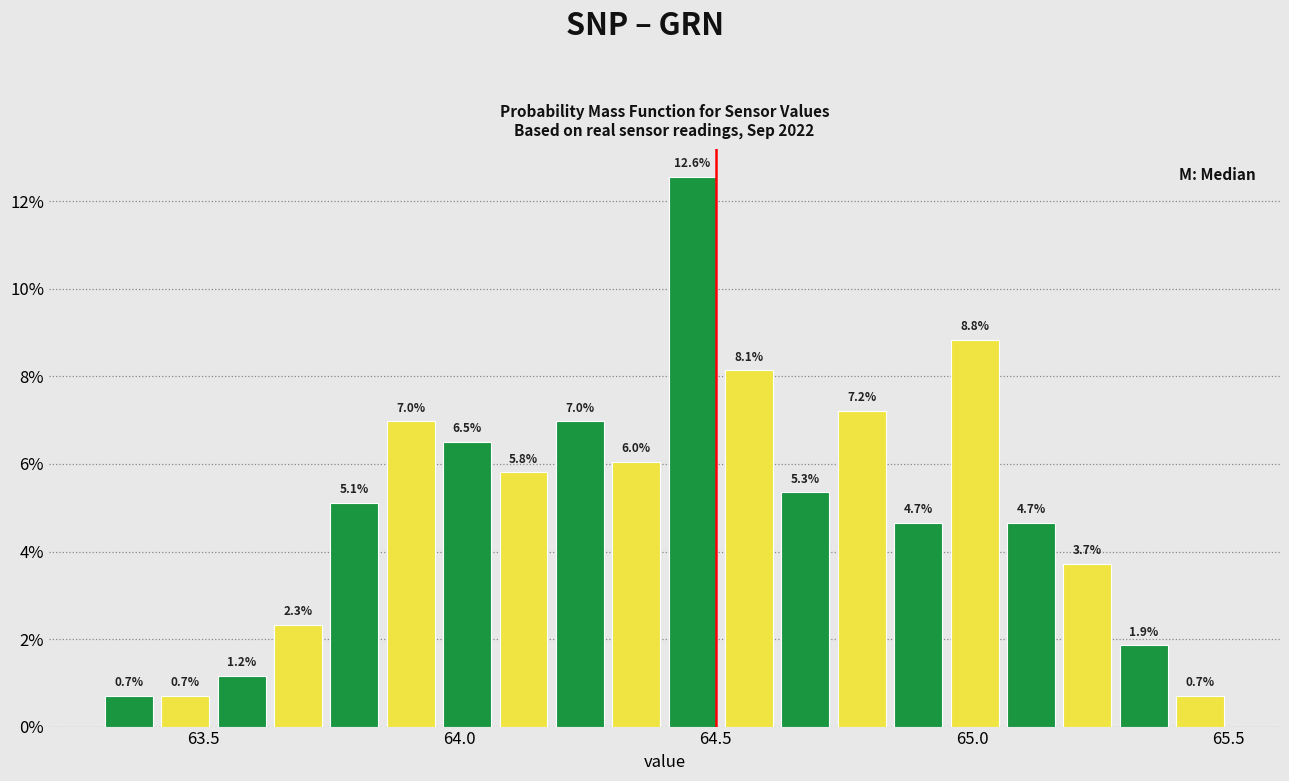

Read against the x-axis, roughly where is the centre of the tallest bar?

64.45